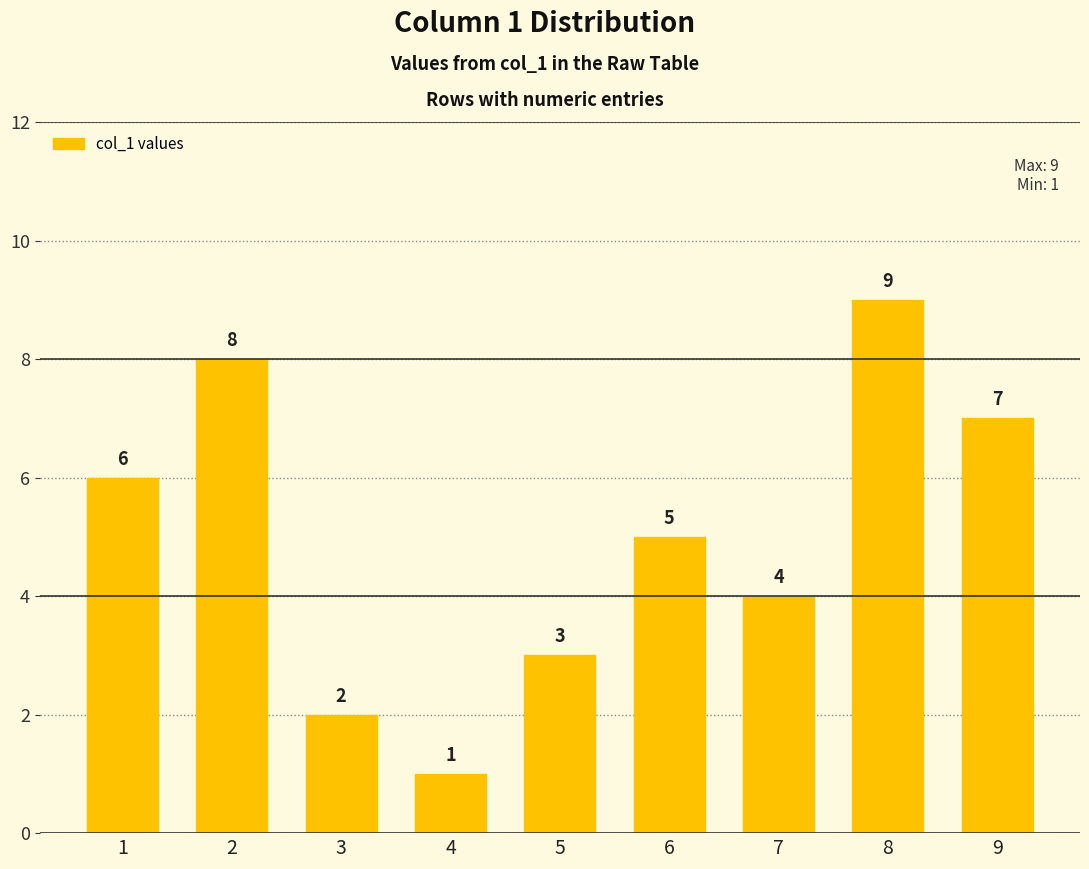

Which category has the lowest value across all series?

4